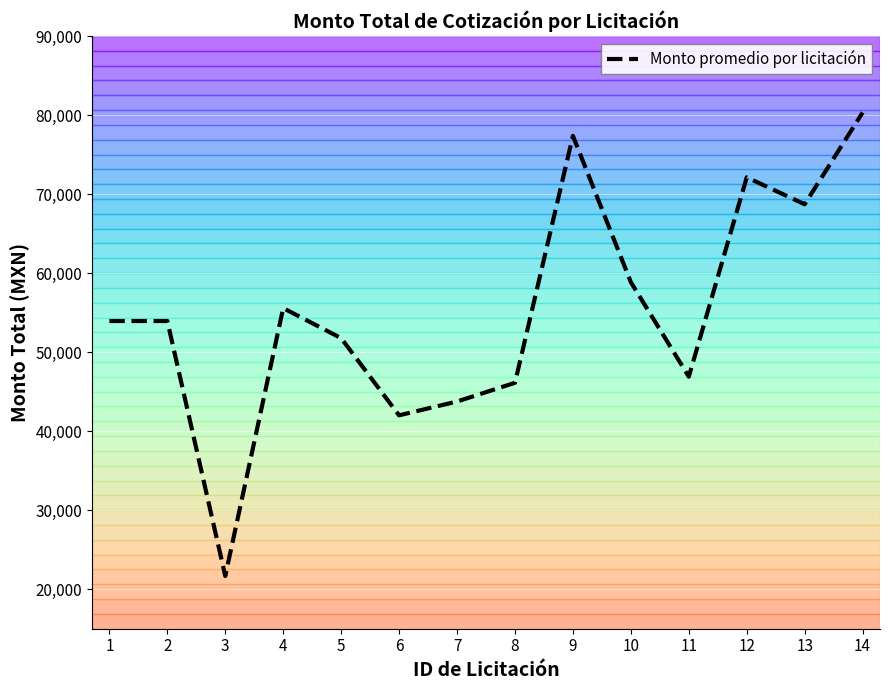

Approximately how many times larger is the value at 6 compared to 5?

0.8